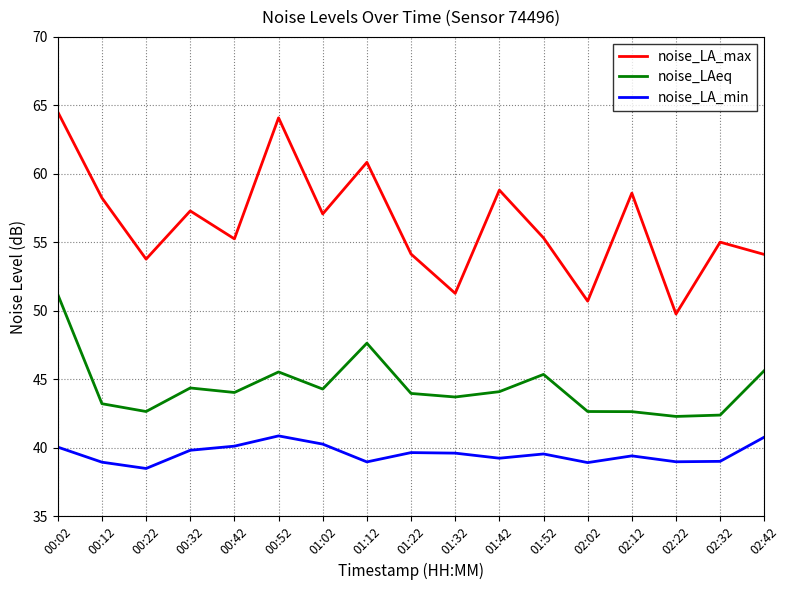

Which series has the largest range (max minus min)?

noise_LA_max